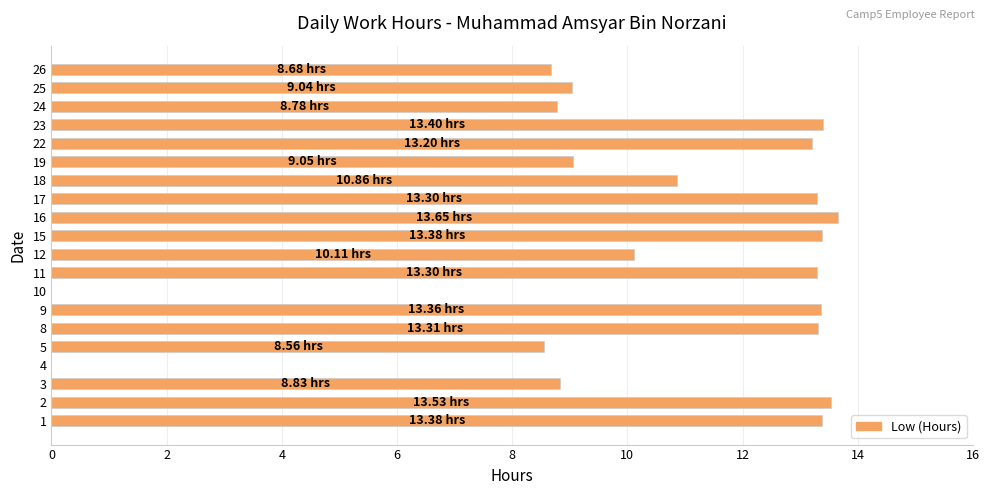

What is the sum of the values at 9 and 2?

26.9